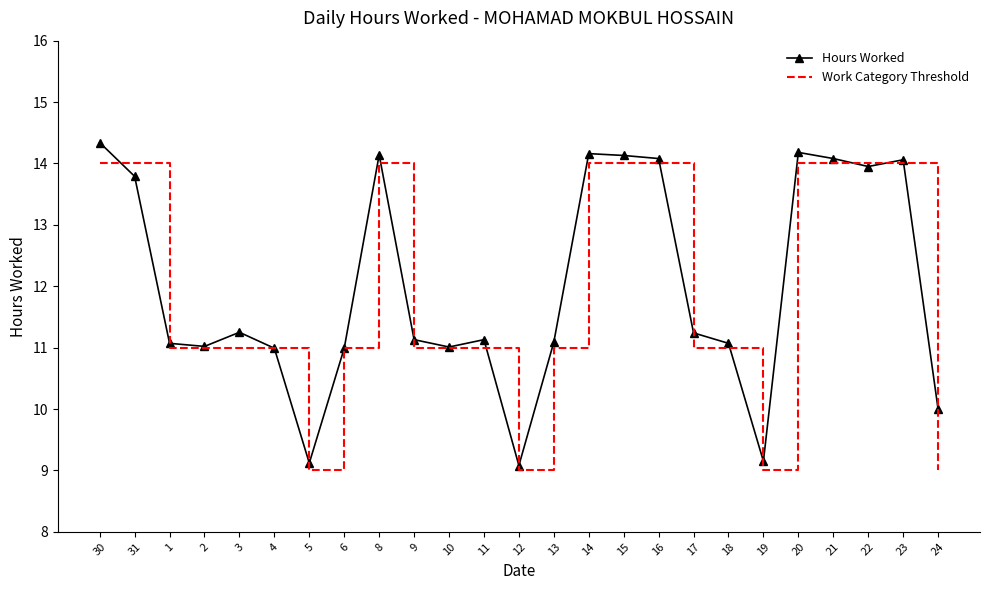

What is the lowest value of the Work Category Threshold series?

9.0